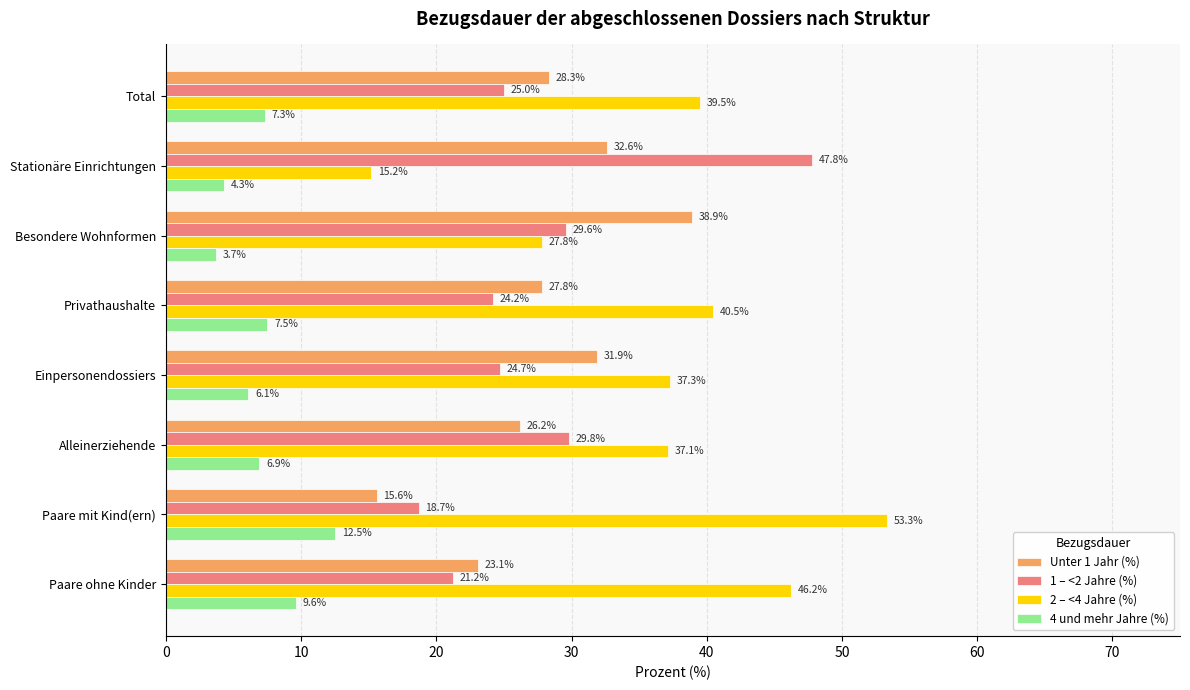

The Unter 1 Jahr (%) series shows 39.0 at Total. True or false?

False